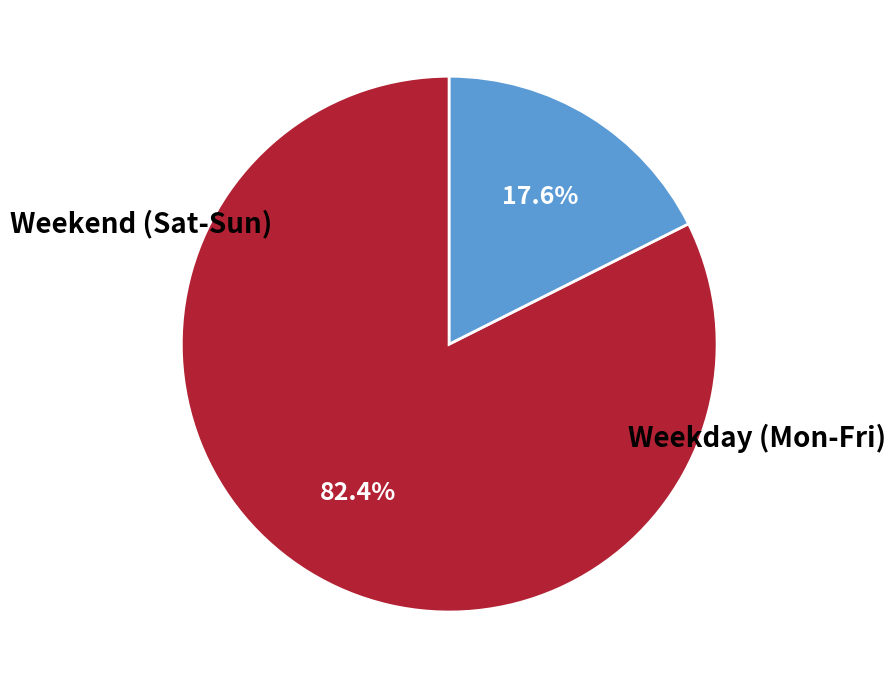

Does any single category account for the majority?

Yes